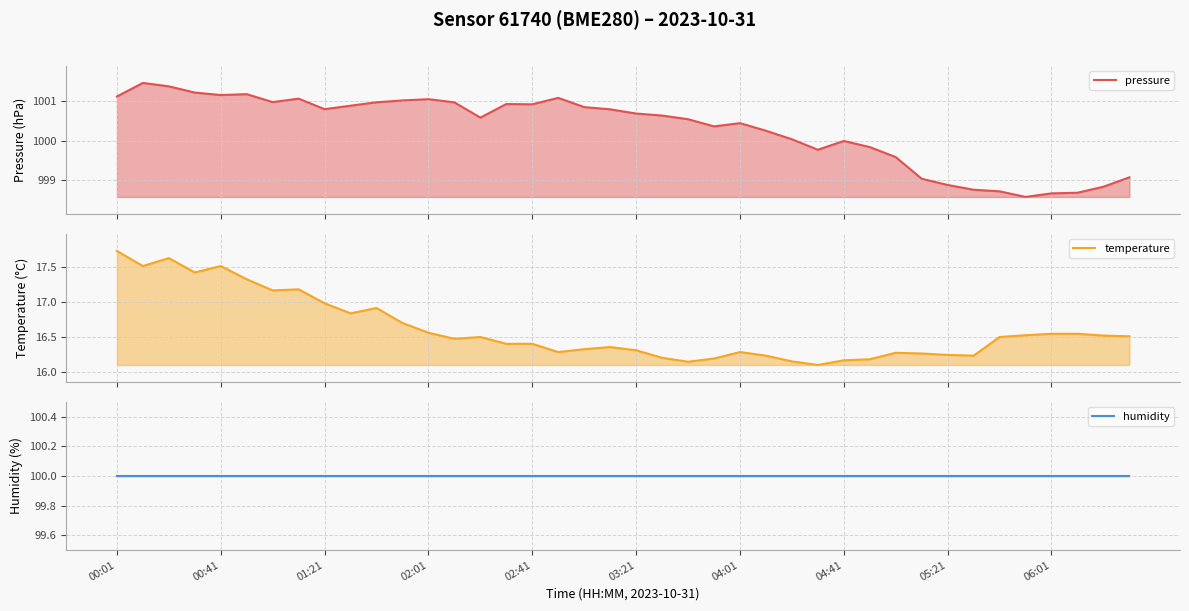

What is the highest value of the pressure series?

1001.5